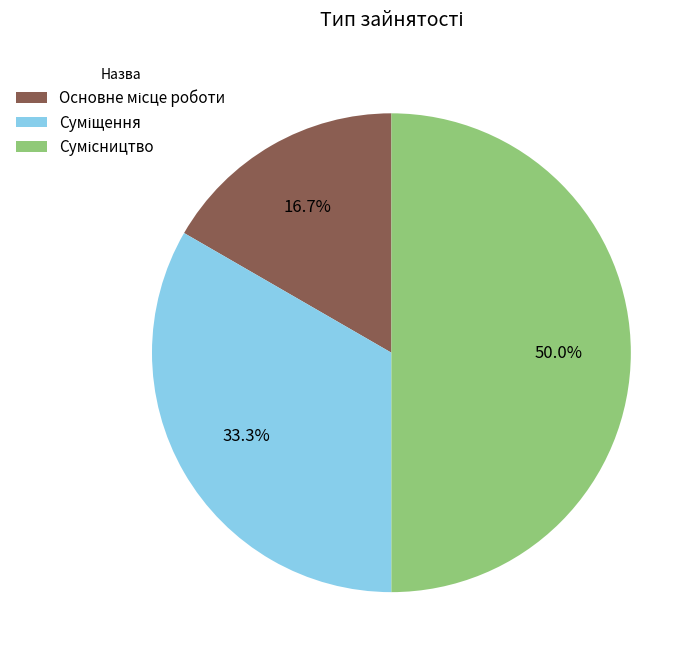

What is the largest slice in the pie chart?

Сумісництво